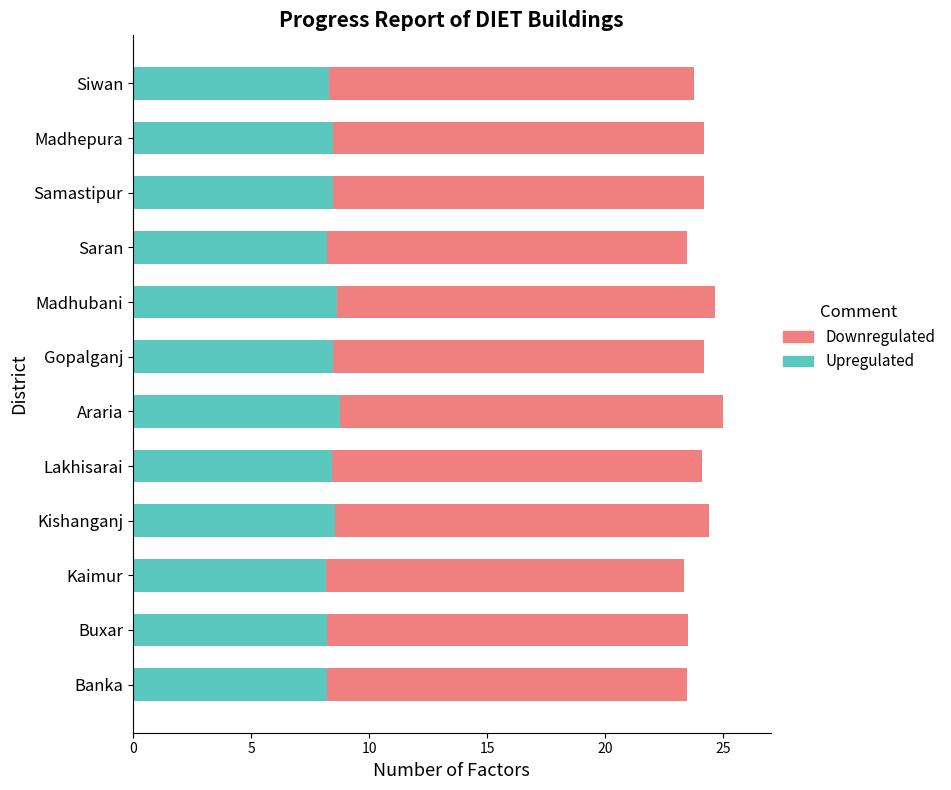

Is it true that Upregulated equals 8.2 at Kaimur?

True